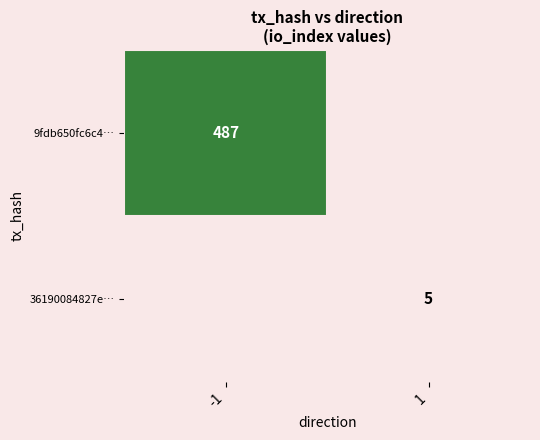

The 9fdb650fc6c4… series shows 766 at -1. True or false?

False